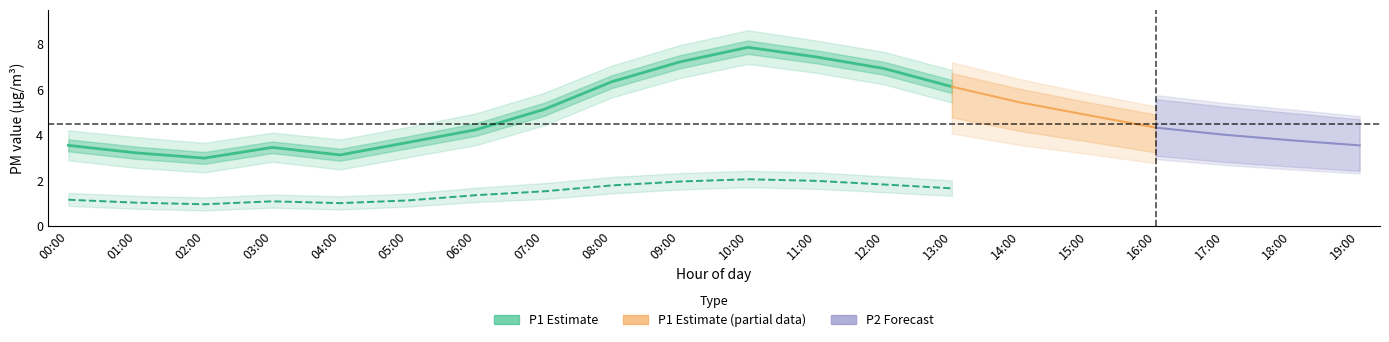

How many values in the P1_upper series are below 5?

10